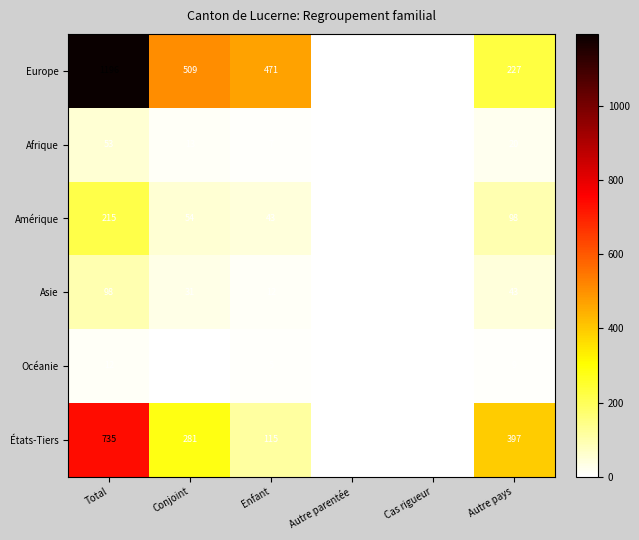

At which category is the sum across all series the highest?

Total